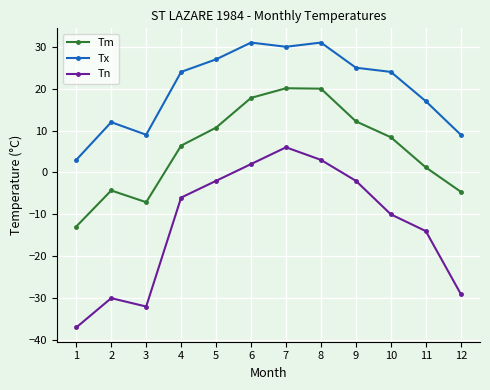

What is the minimum value for Tm?

-12.9